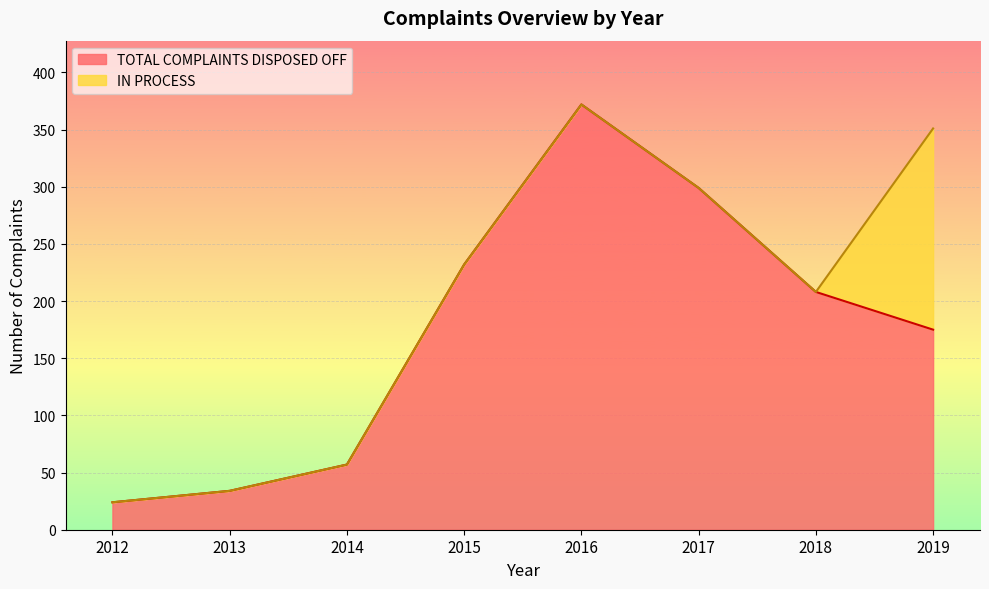

Is it true that the value at 2015 is 232?

True